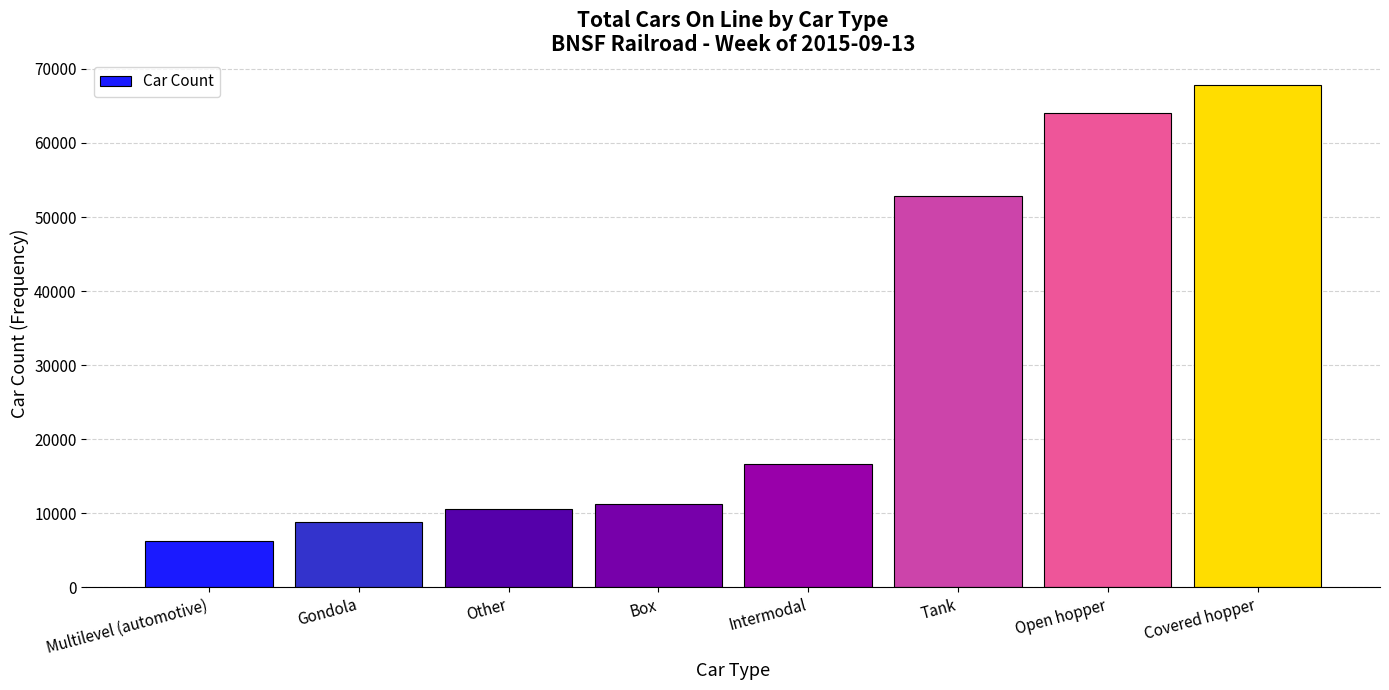

Reading right to left, list all the values displayed in this chart.

Covered hopper=67840	Open hopper=64040	Tank=52897	Intermodal=16709	Box=11321	Other=10594	Gondola=8812	Multilevel (automotive)=6301